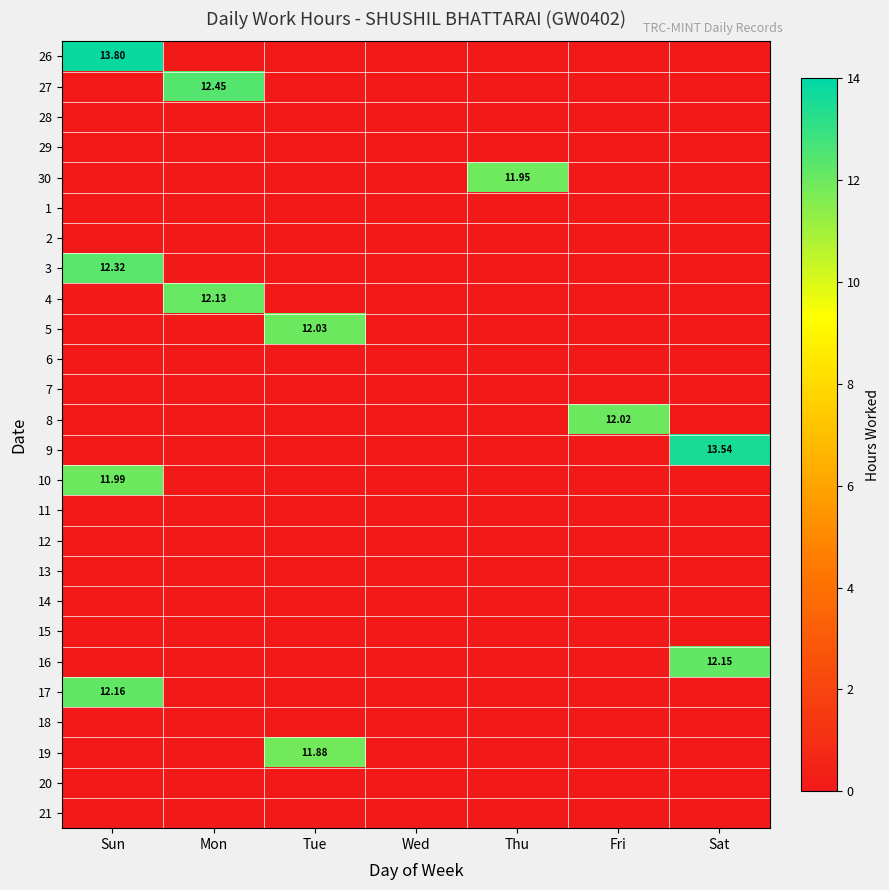

Which label corresponds to the smallest value in the chart?

Mon